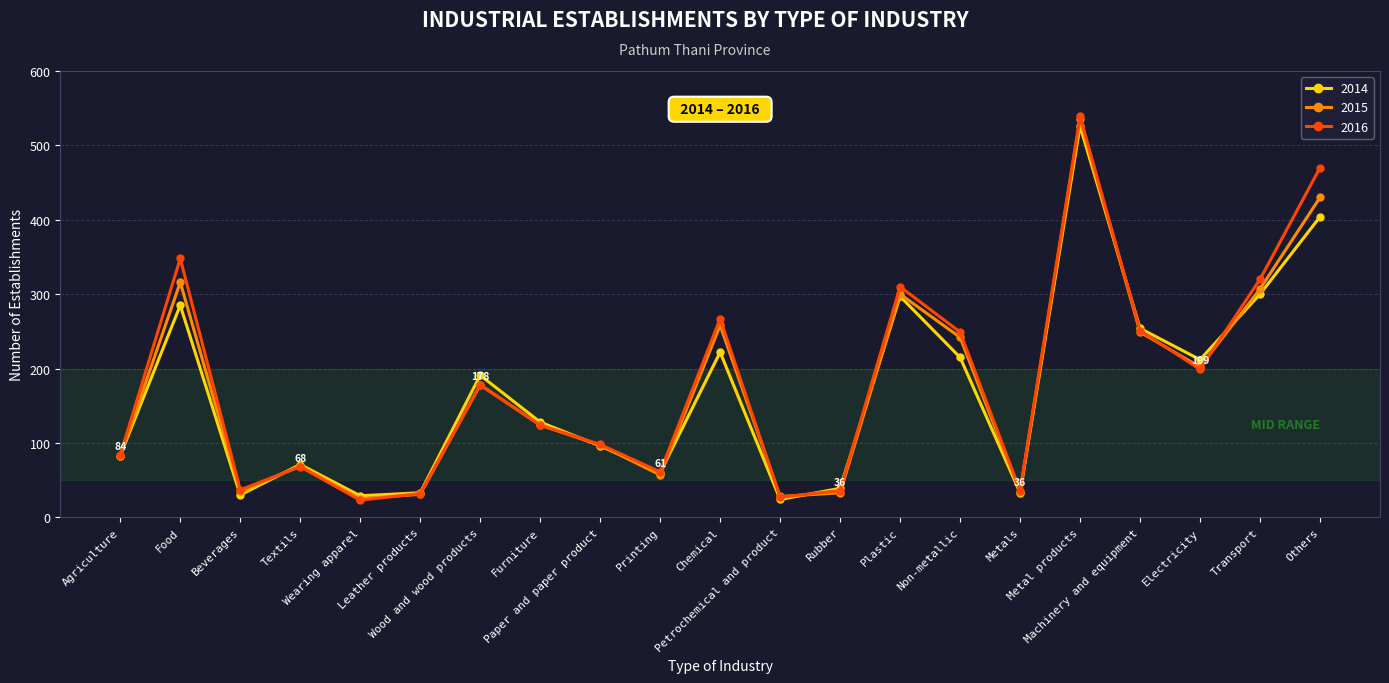

What is the value of the 2014 point at the 3rd from the left?

30